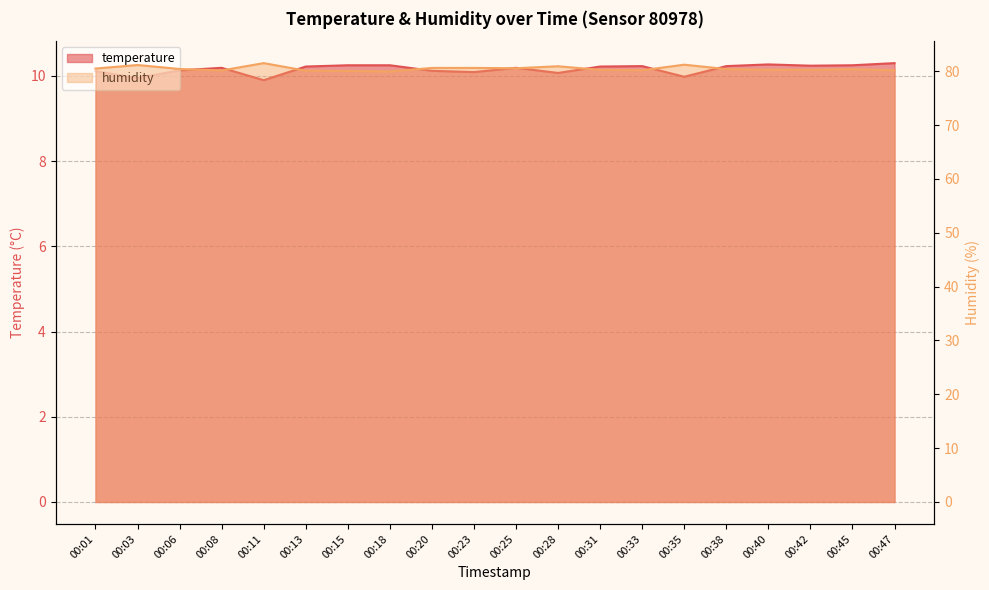

What is the minimum value for humidity?

80.0